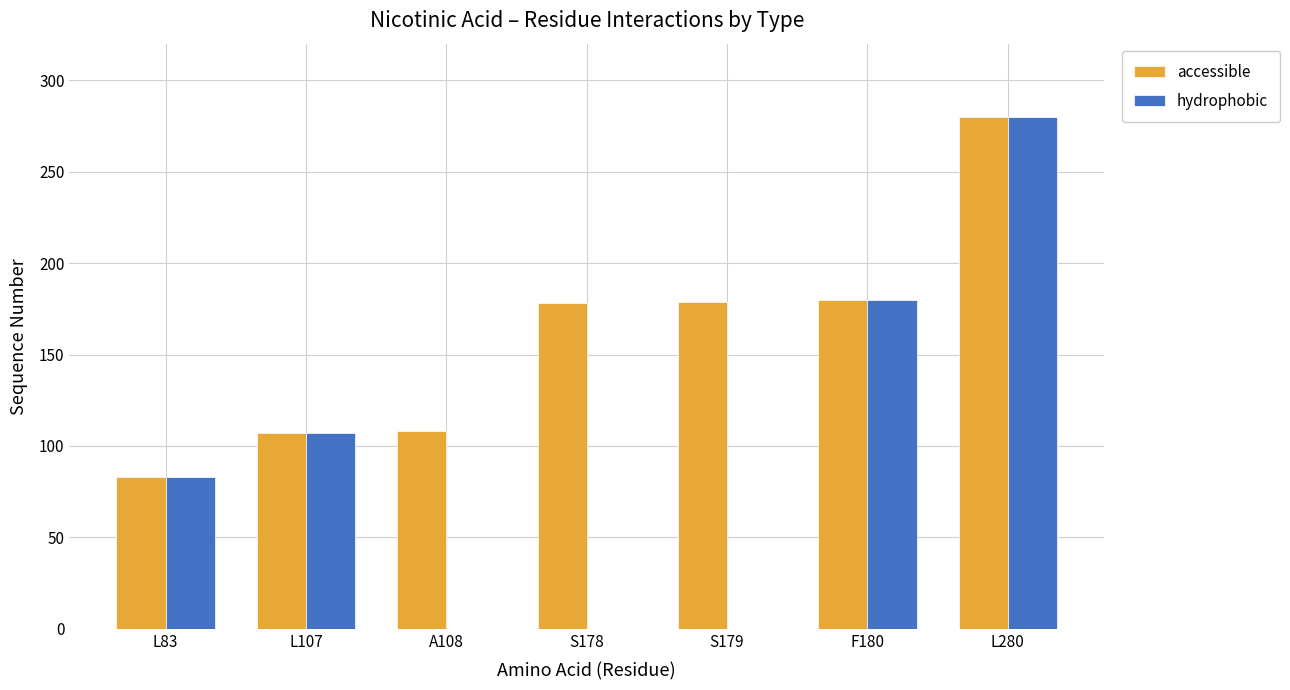

Are the bars grouped side by side (vs. stacked)?

Yes